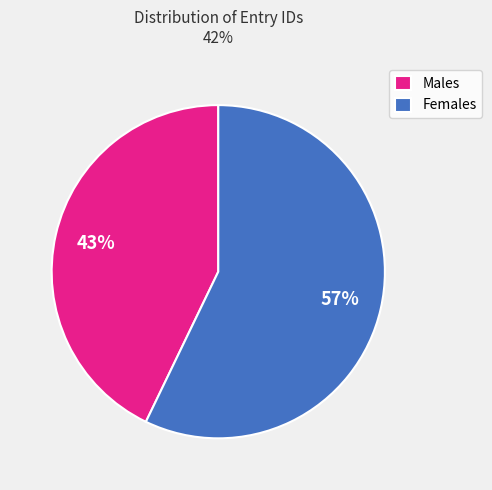

Which has a higher value, Males or Females?

Females